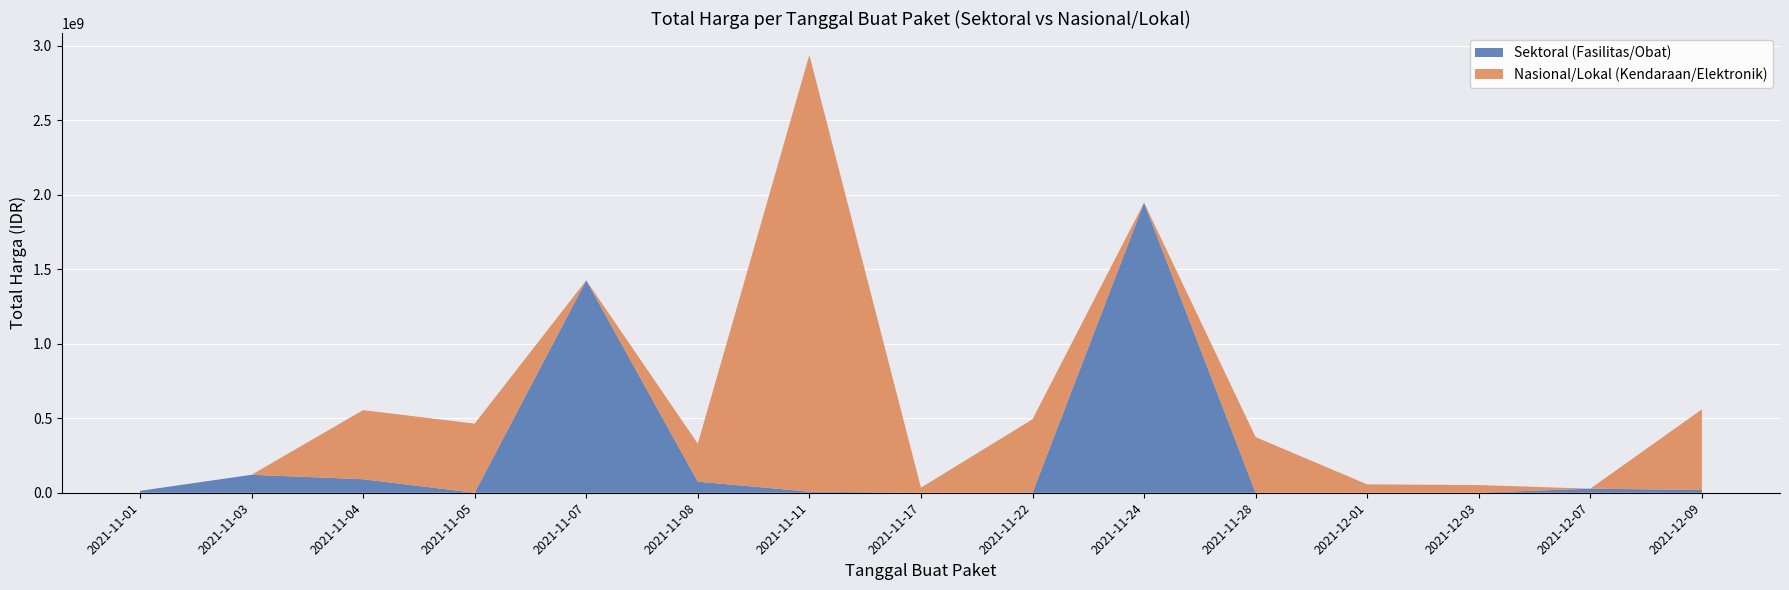

What is the highest value of the Sektoral (Fasilitas/Obat) series?

1947327100